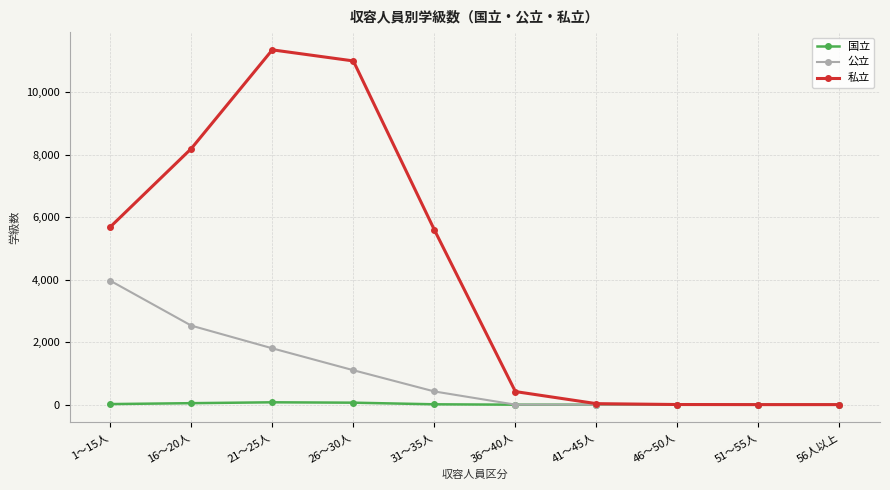

List the series in order of their overall mean, highest first.

私立, 公立, 国立